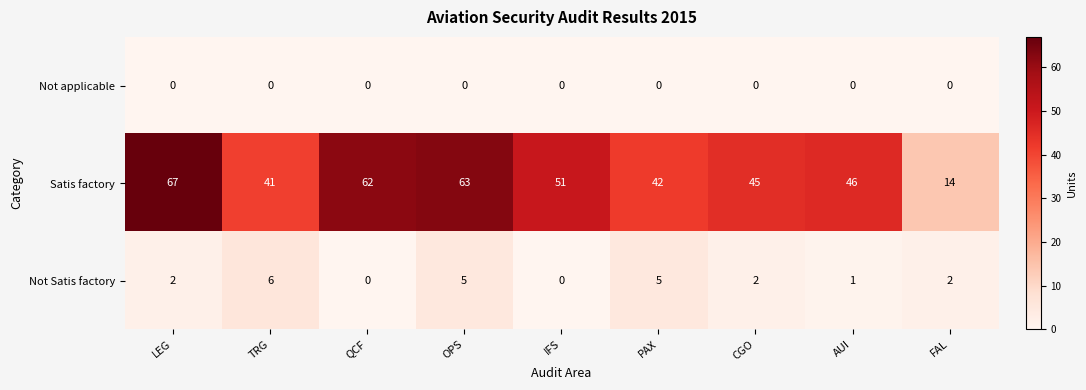

List the series in order of their peak value, highest first.

Satis factory, Not Satis factory, Not applicable